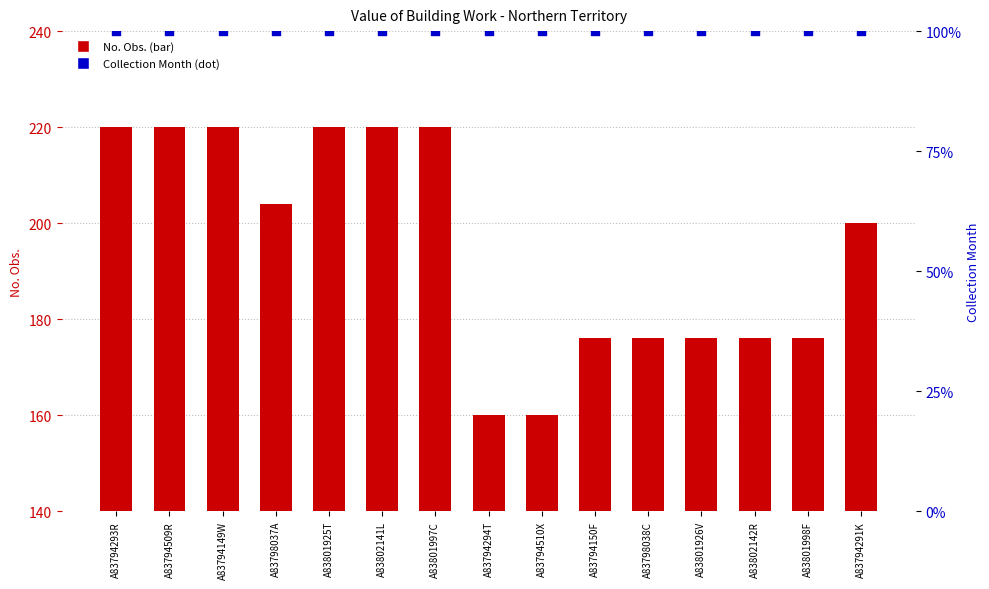

At which category is the sum across all series the highest?

A83794293R